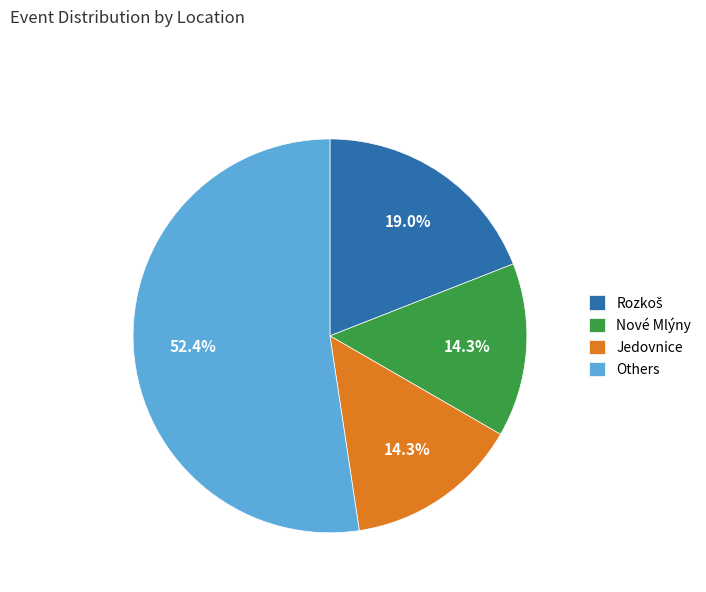

Count the number of slices in the pie.

4